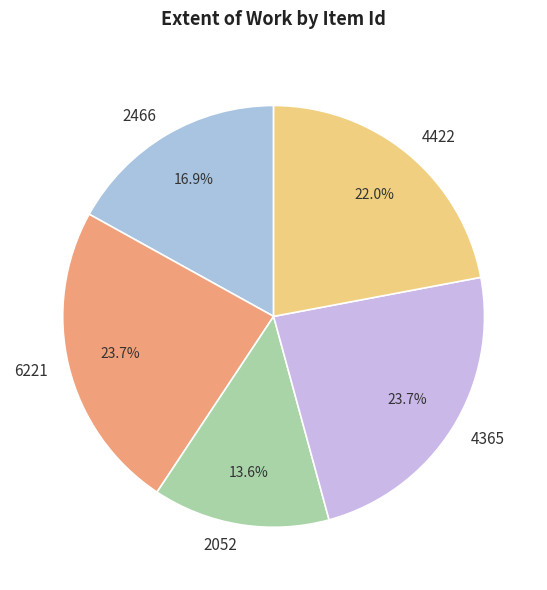

To the nearest percent, what portion does 4422 represent?

22%